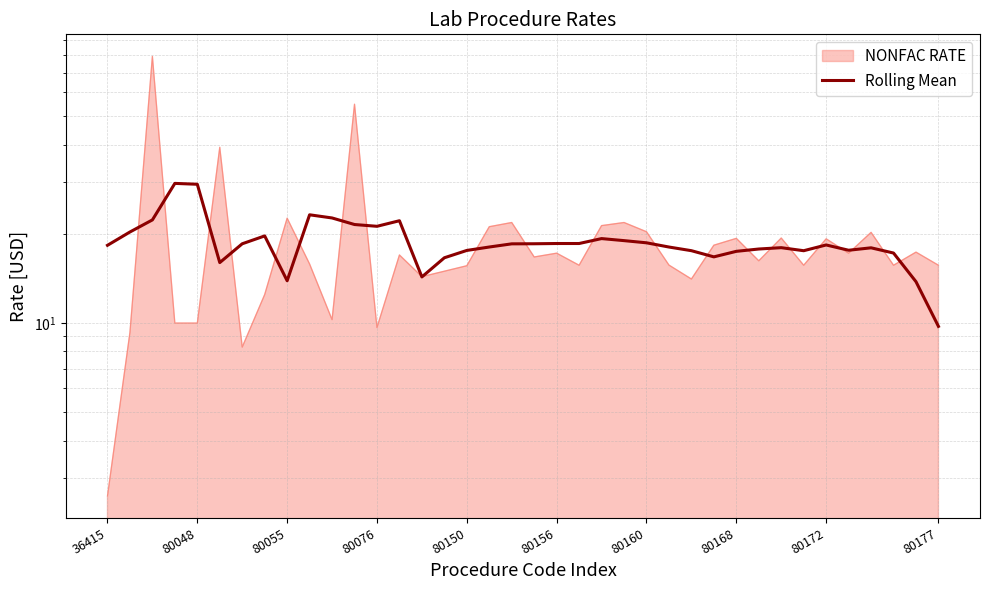

What is the difference between the second highest and minimum values?

19.7